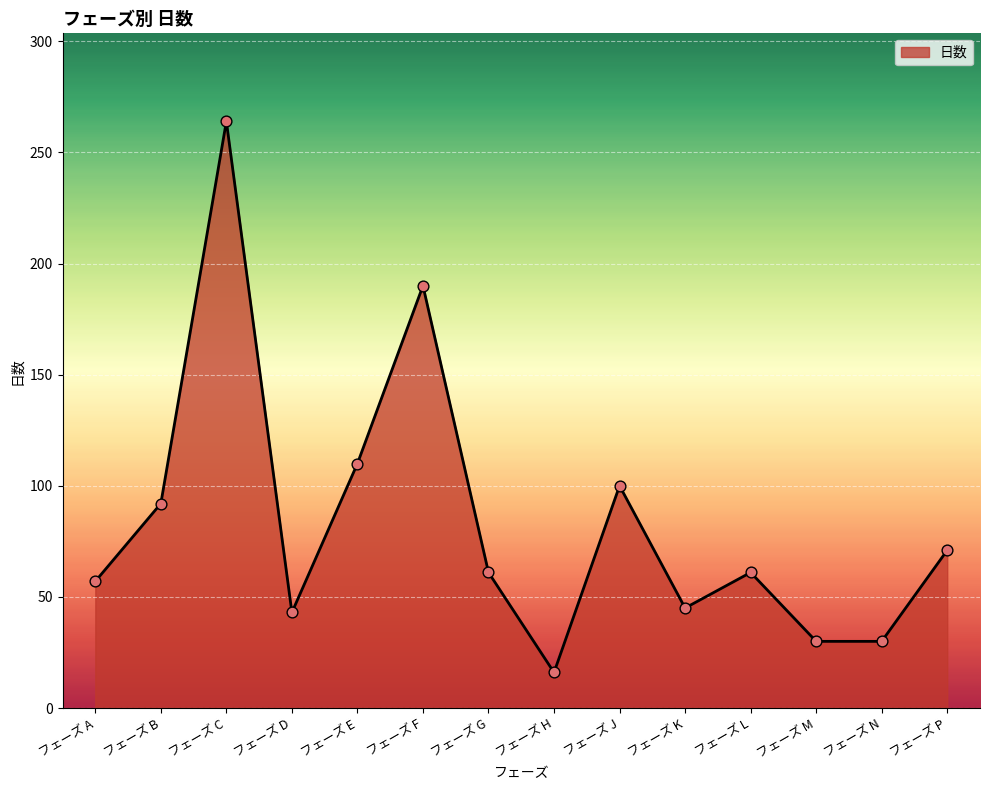

What is the change in value from フェーズ D to フェーズ E?

+67